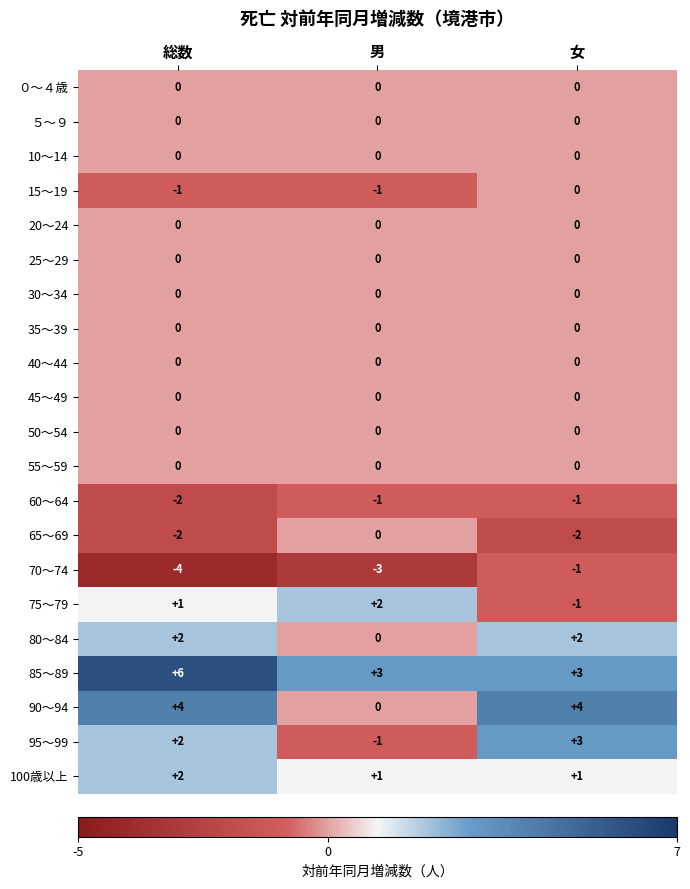

What is the sum of all 90～94 values?

8